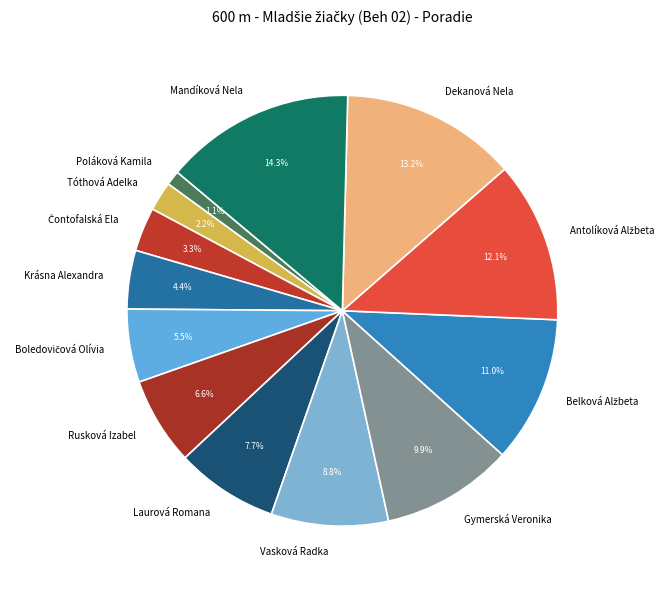

How much of the chart is everything except Dekanová Nela?

86.8%